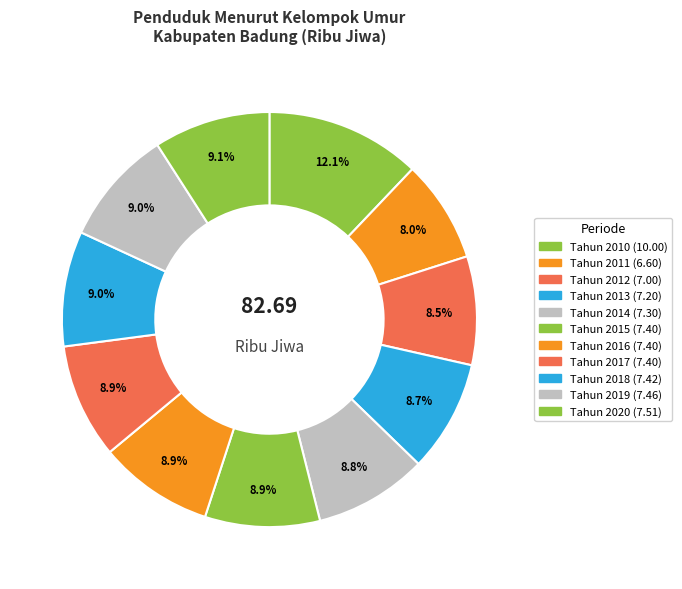

Rank the categories by value from highest to lowest.

Tahun 2010, Tahun 2020, Tahun 2019, Tahun 2018, Tahun 2015, Tahun 2016, Tahun 2017, Tahun 2014, Tahun 2013, Tahun 2012, Tahun 2011